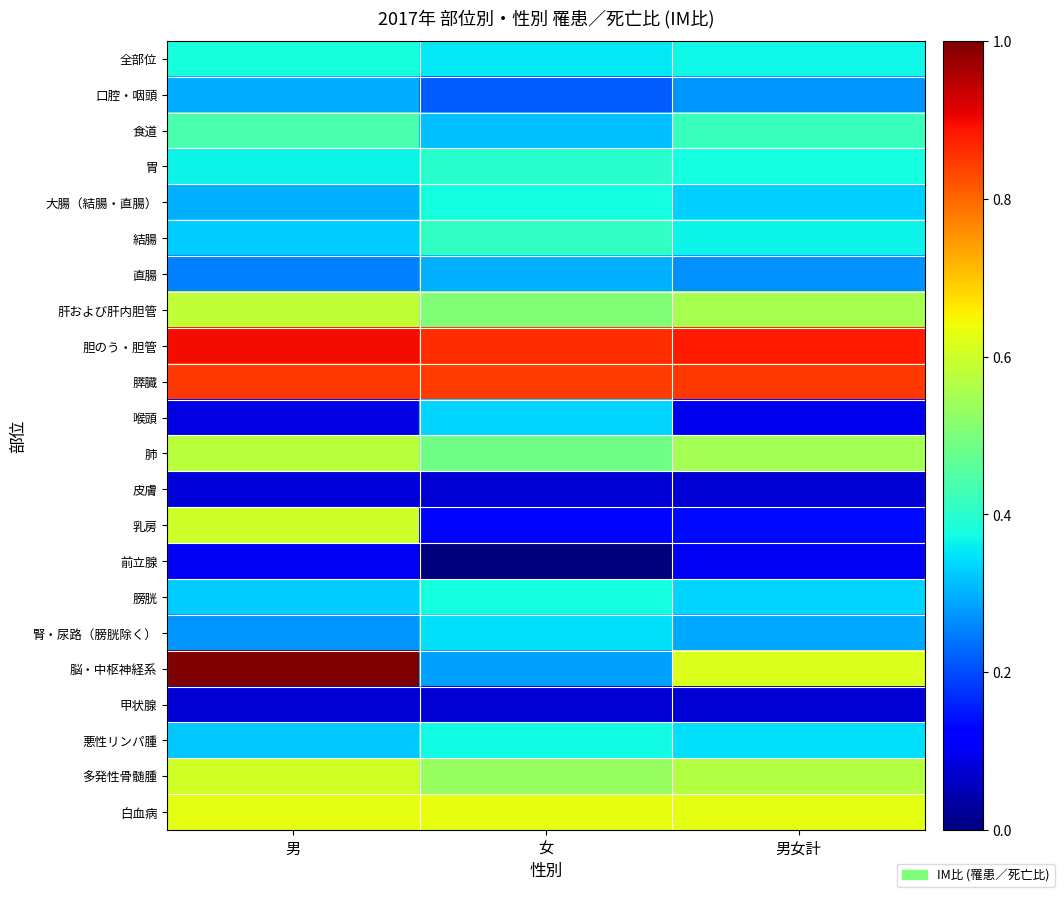

Which has a higher value, 男 or 男女計?

男